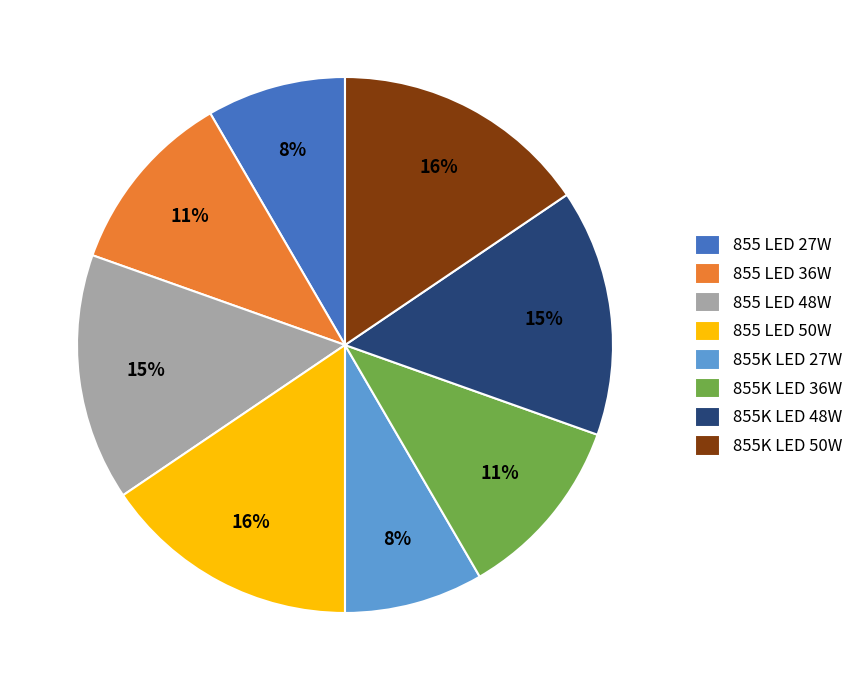

Between 855K LED 48W and 855 LED 27W, which is larger?

855K LED 48W